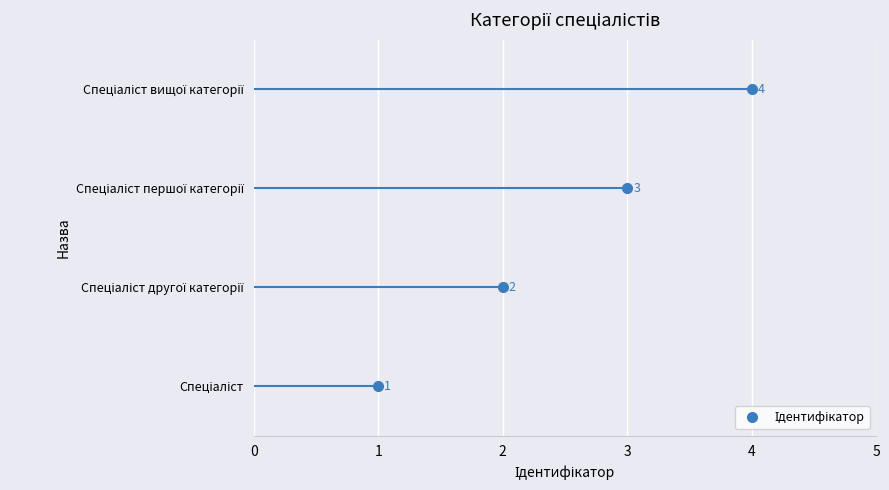

What is the difference between the maximum and minimum values?

3